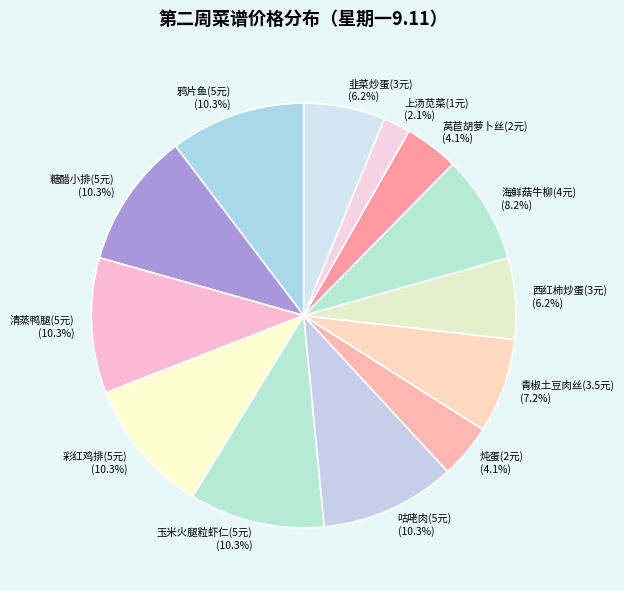

Is the sum of 清蒸鸭腿(5元) and 糖醋小排(5元) greater than half?

No